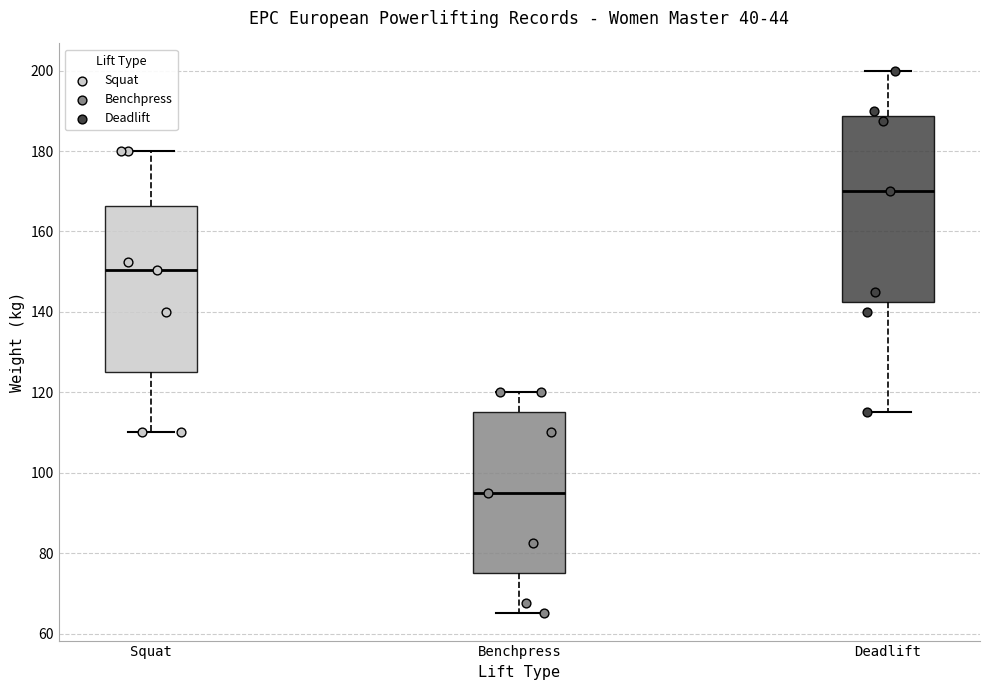

Reading left to right, read every box against the y-axis: the position of its median line, the range the box covers, and the ends of its whiskers. The values are not printed on the chart, so give them approximately, as read against the axis.

Squat: median 150, box 126 to 166, whiskers 110 to 180
Benchpress: median 96, box 76 to 116, whiskers 66 to 120
Deadlift: median 170, box 142 to 188, whiskers 116 to 200